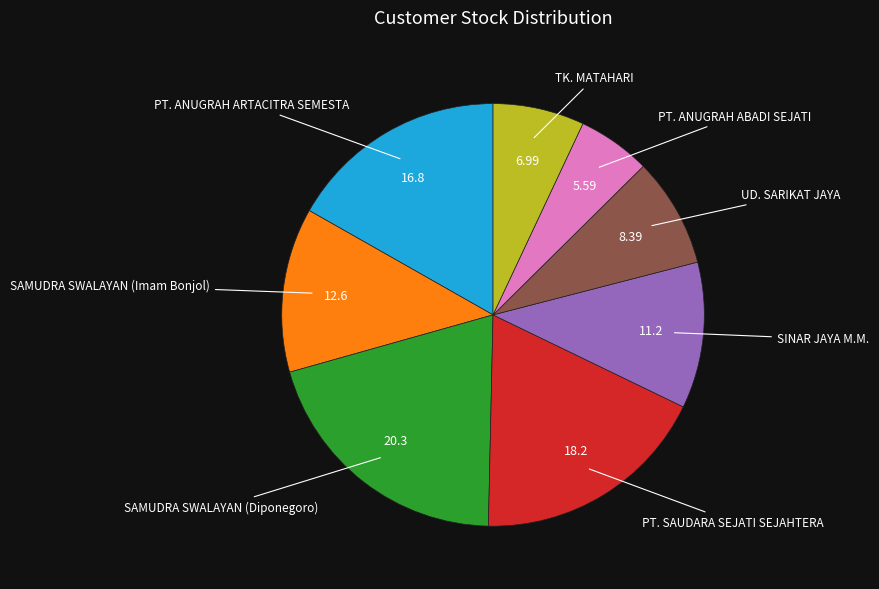

Is there a majority slice in this chart?

No